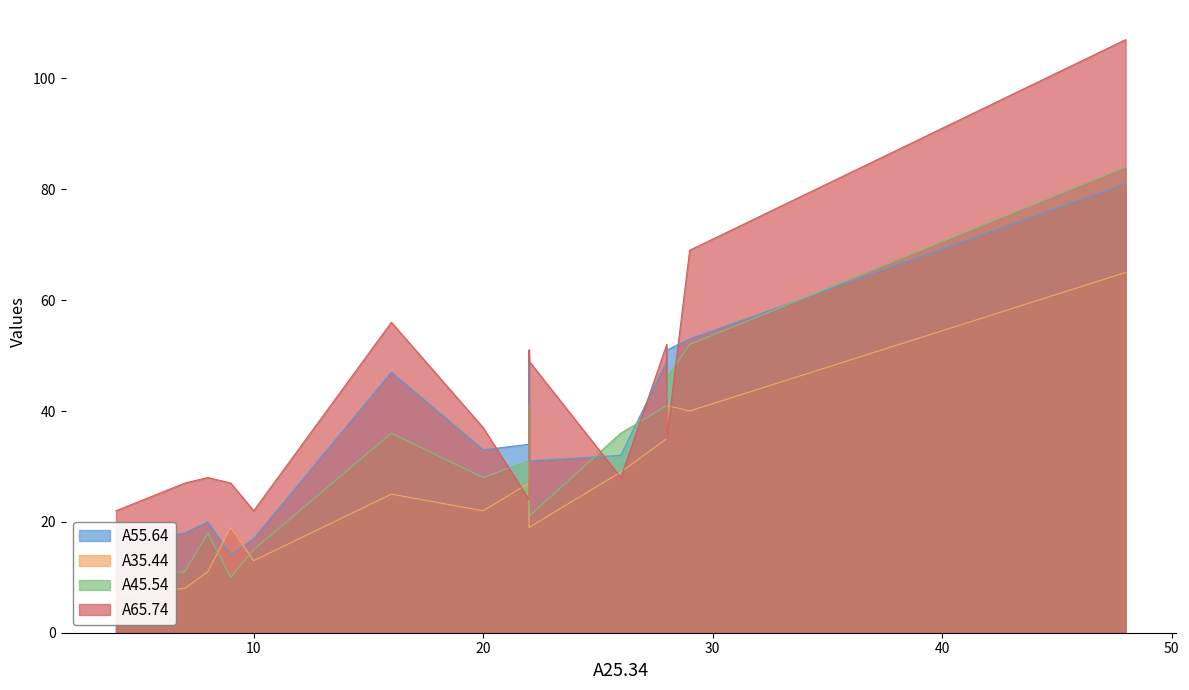

How many interior local peaks does the A35.44 series have?

4